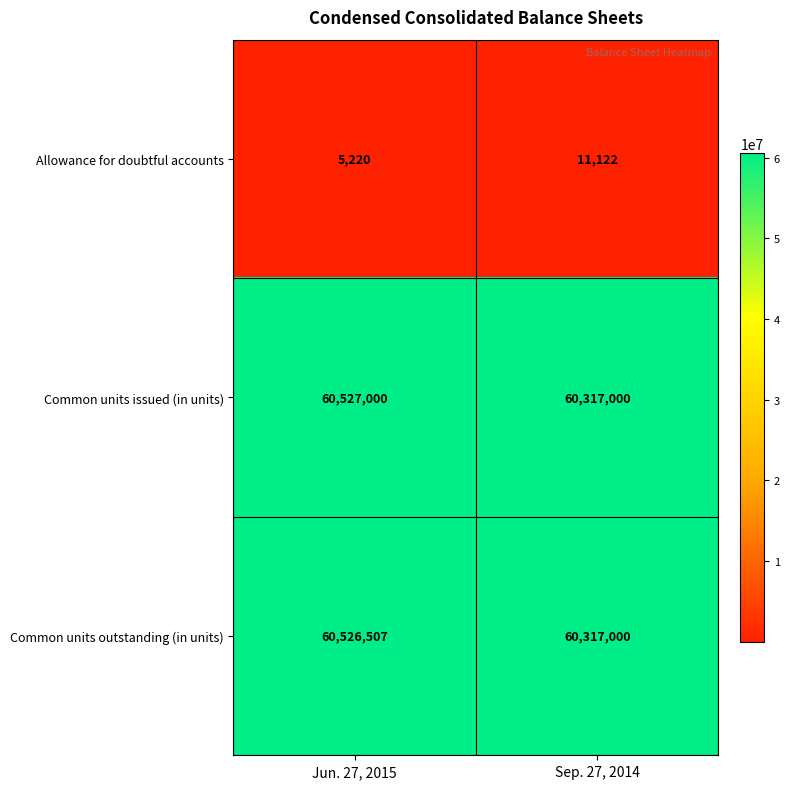

Reading left to right, what are all the values shown in this chart?

Allowance for doubtful accounts: Jun. 27, 2015=5220	Sep. 27, 2014=11122
Common units issued (in units): Jun. 27, 2015=60527000	Sep. 27, 2014=60317000
Common units outstanding (in units): Jun. 27, 2015=60526507	Sep. 27, 2014=60317000